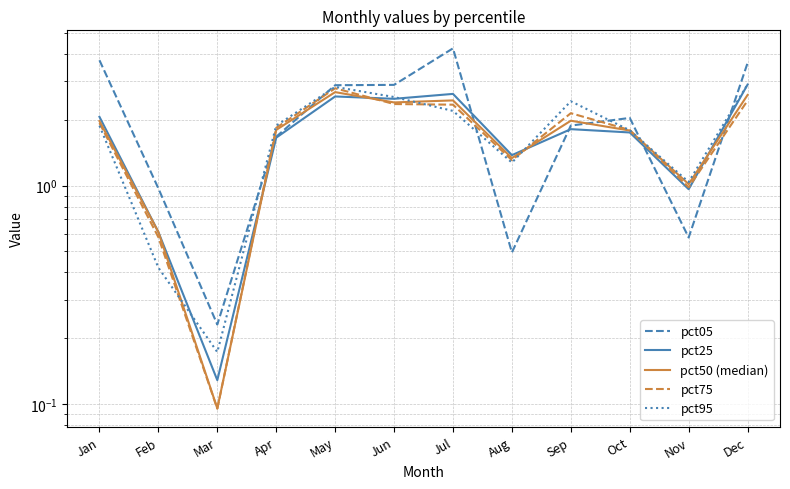

Does the chart have visible grid lines?

Yes